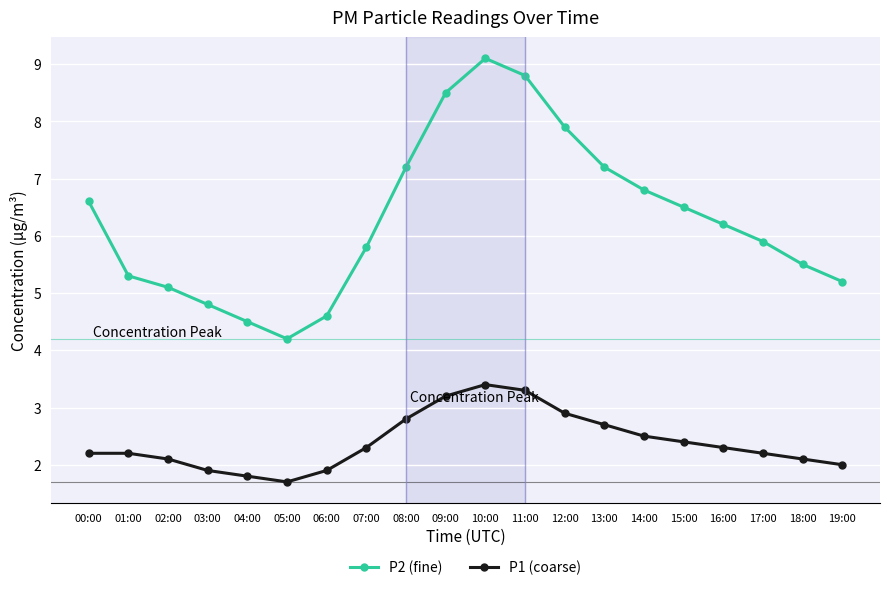

Which series has the widest spread of values?

P2 (fine)